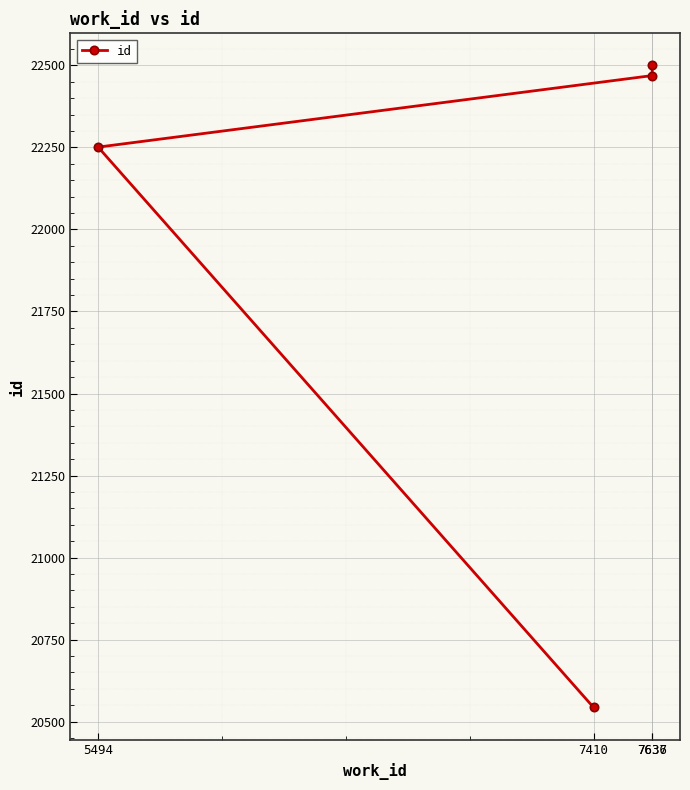

What is the ratio of the value at 7637 to the value at 7410?

1.1